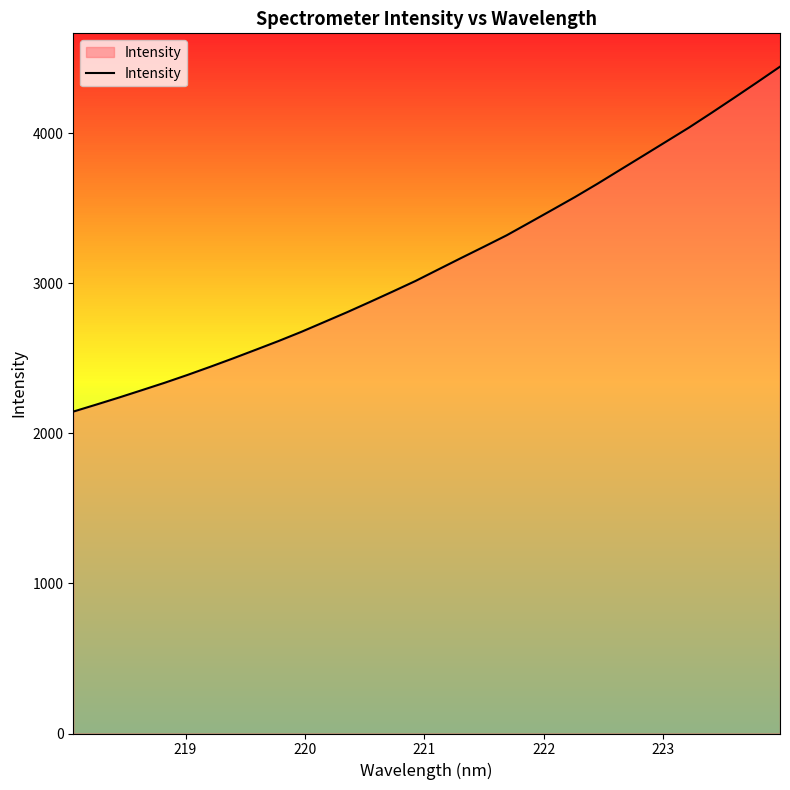

What is the smallest value displayed?

2144.8